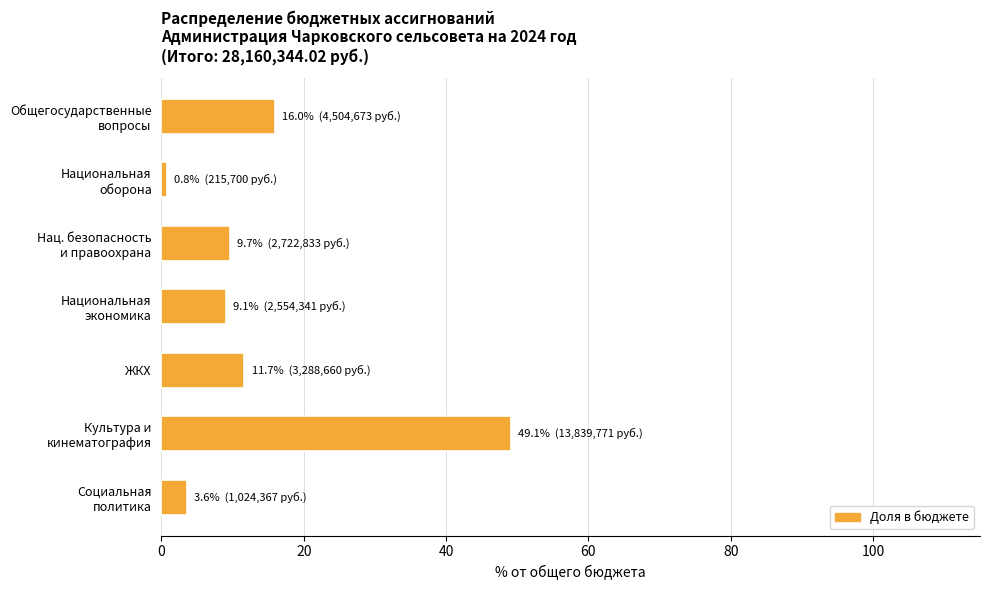

What is the difference between the maximum and minimum values?

48.4